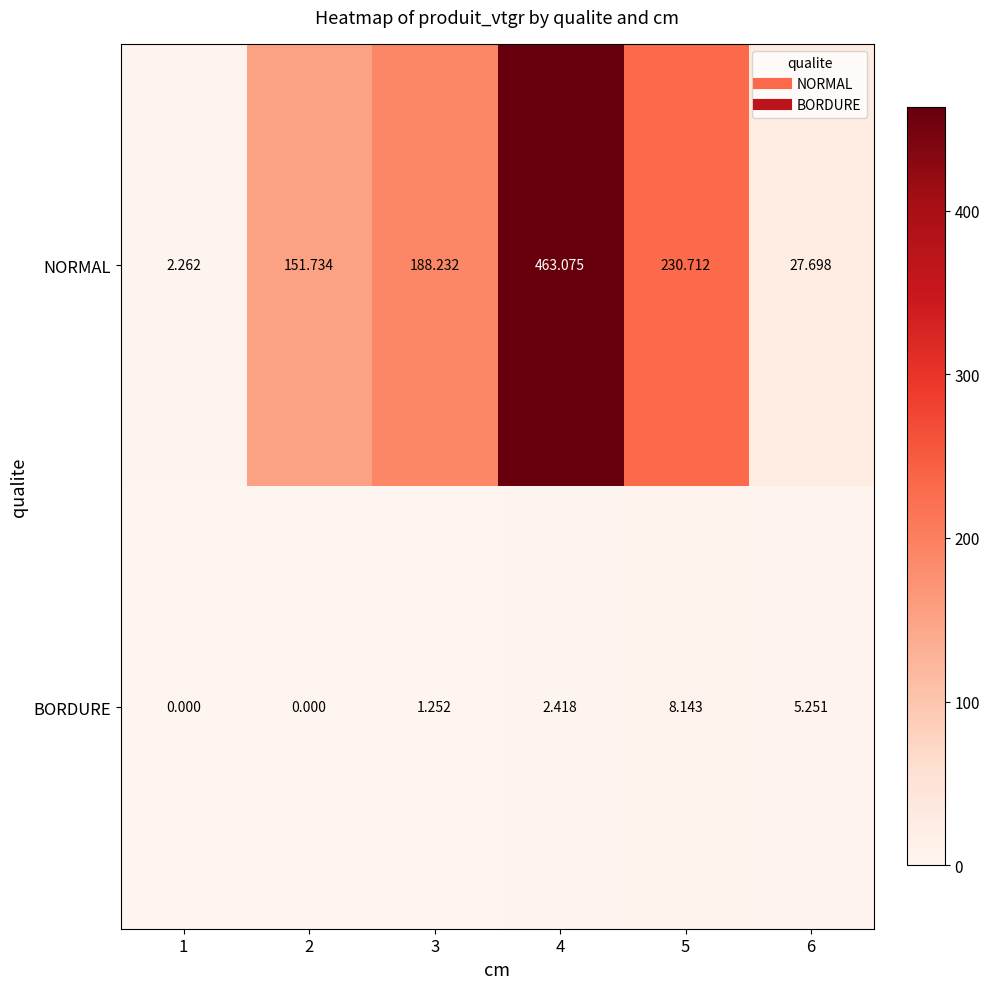

Is the value of NORMAL at 2 greater than the value of BORDURE at 6?

Yes